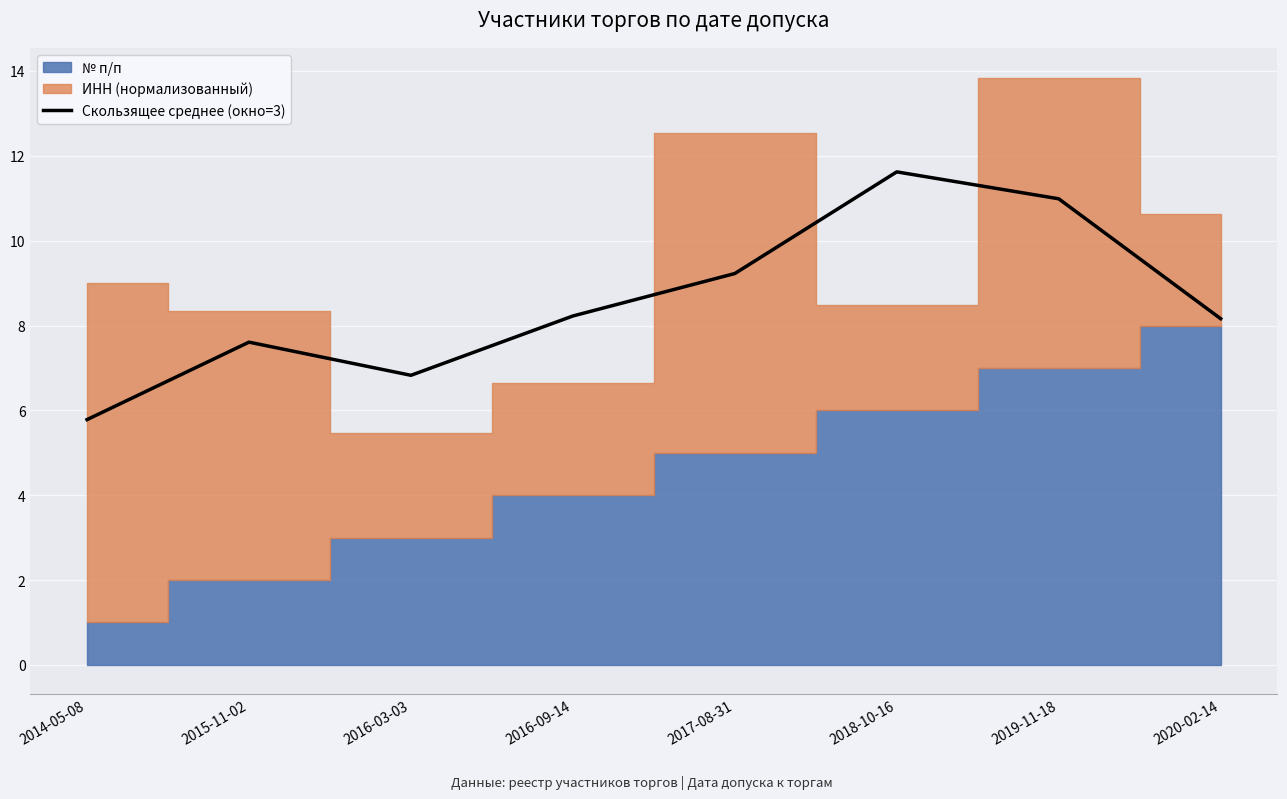

What is the highest value of the Скользящее среднее (окно=3) series?

11.6